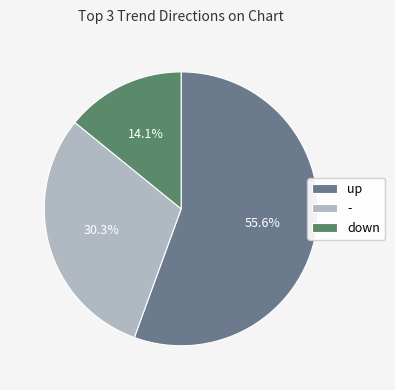

Is it true that down is 14% of the pie?

True